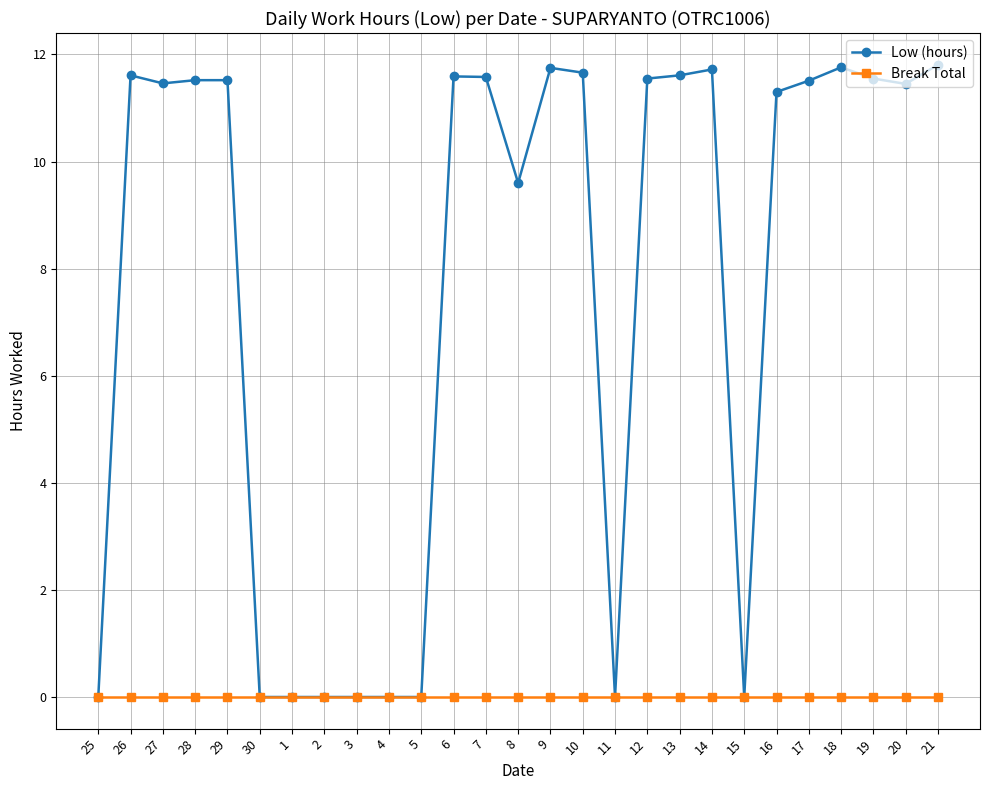

At which label does Low (hours) first exceed 11?

26